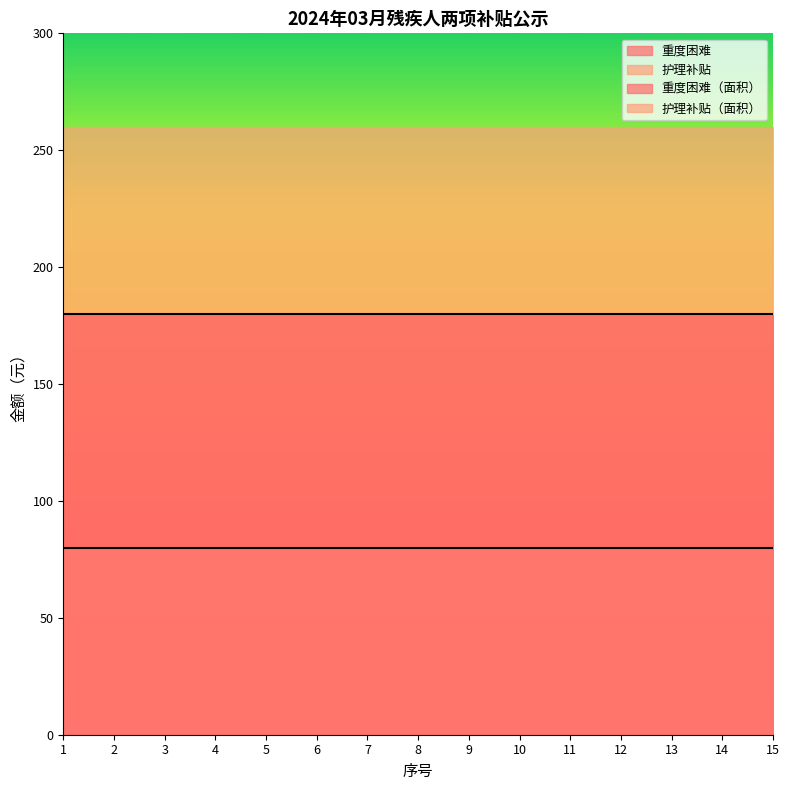

True or false: 重度困难 and 护理补贴 cross at least once.

False